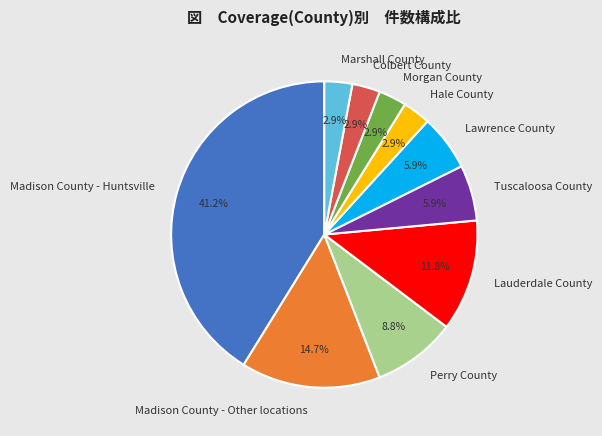

What percentage is the Tuscaloosa County slice, to the nearest percent?

6%